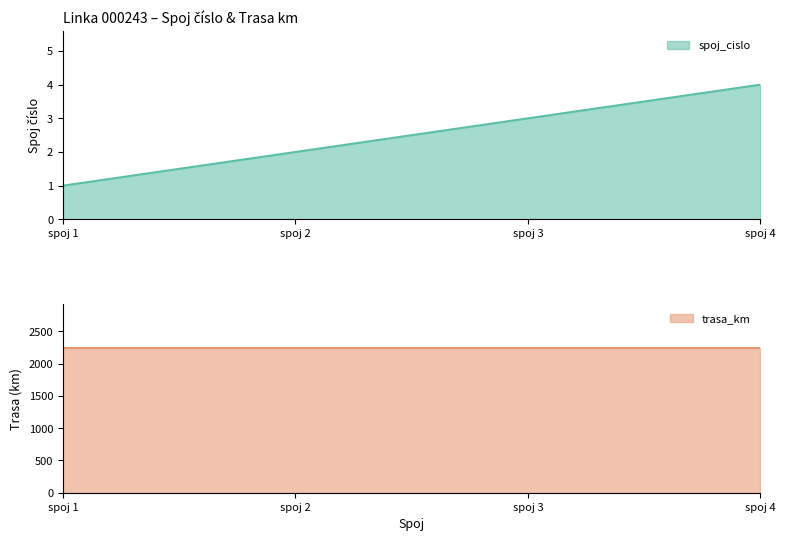

At which label is the value closest to 2?

spoj 2